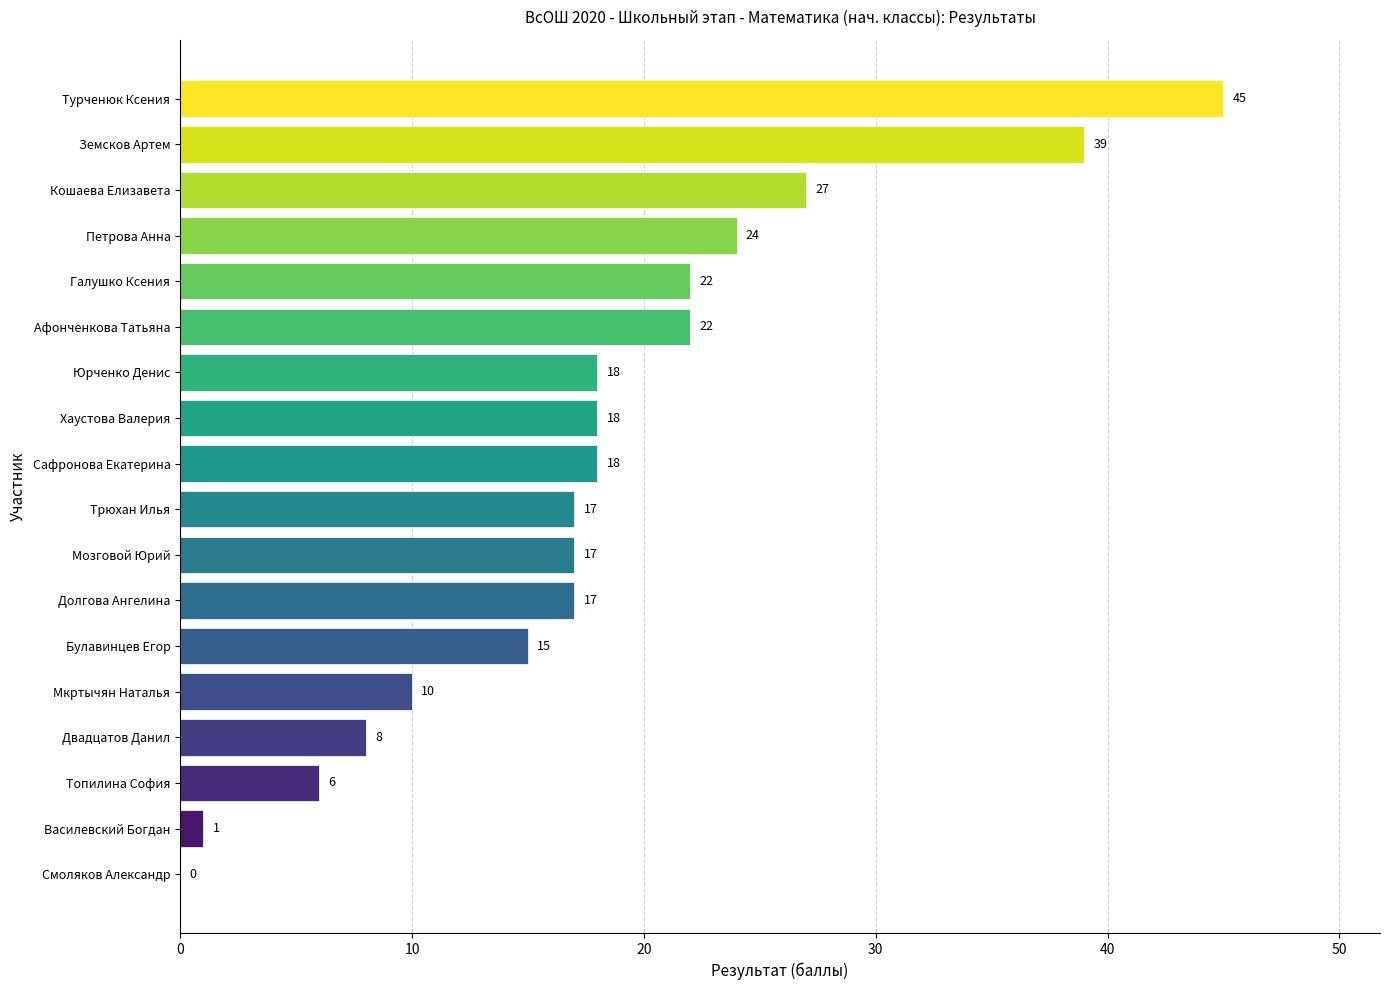

How many categories are shown in the chart?

18